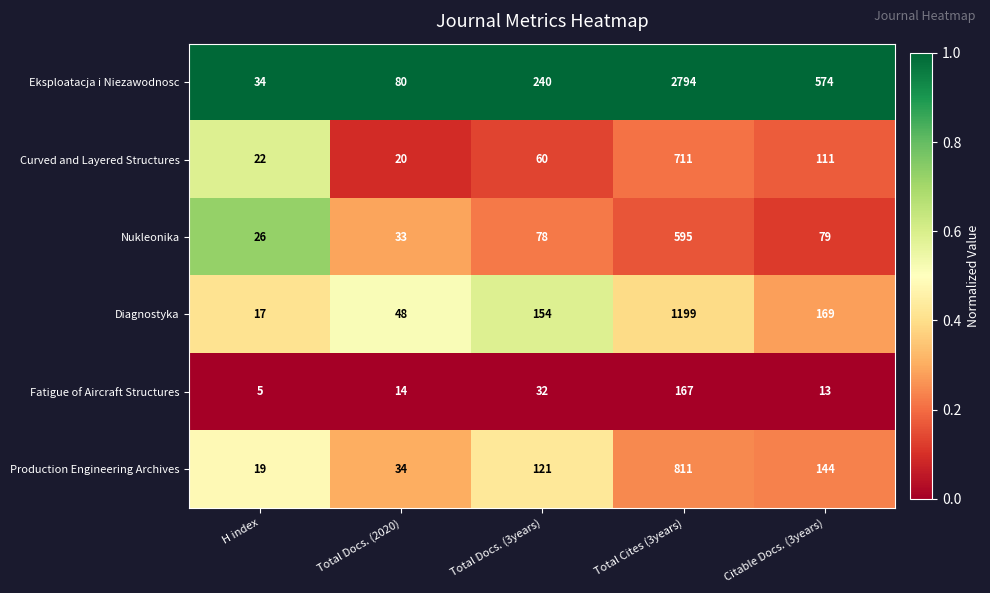

Reading left to right, what are all the values shown in this chart?

Eksploatacja i Niezawodnosc: H index=34	Total Docs. (2020)=80	Total Docs. (3years)=240	Total Cites (3years)=2794	Citable Docs. (3years)=574
Curved and Layered Structures: H index=22	Total Docs. (2020)=20	Total Docs. (3years)=60	Total Cites (3years)=711	Citable Docs. (3years)=111
Nukleonika: H index=26	Total Docs. (2020)=33	Total Docs. (3years)=78	Total Cites (3years)=595	Citable Docs. (3years)=79
Diagnostyka: H index=17	Total Docs. (2020)=48	Total Docs. (3years)=154	Total Cites (3years)=1199	Citable Docs. (3years)=169
Fatigue of Aircraft Structures: H index=5	Total Docs. (2020)=14	Total Docs. (3years)=32	Total Cites (3years)=167	Citable Docs. (3years)=13
Production Engineering Archives: H index=19	Total Docs. (2020)=34	Total Docs. (3years)=121	Total Cites (3years)=811	Citable Docs. (3years)=144